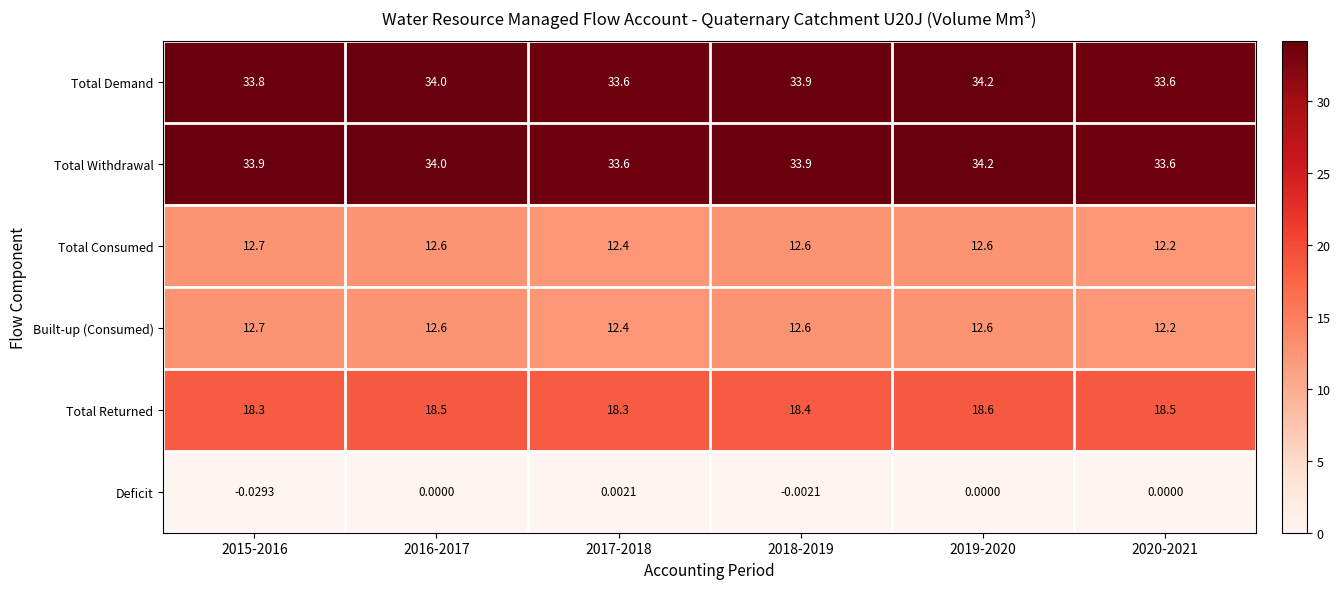

What is the spread (max minus min) of values at 2018-2019?

33.9